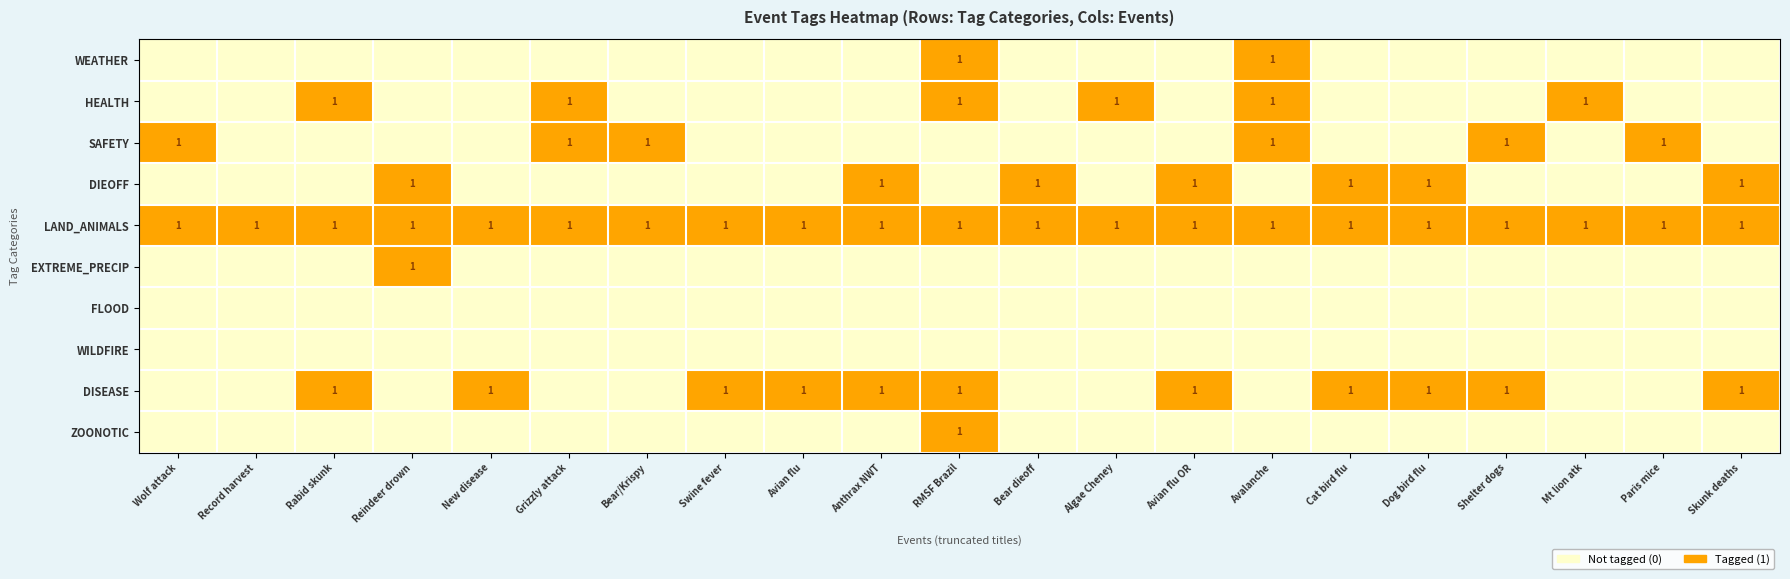

How many series are shown in this chart?

10